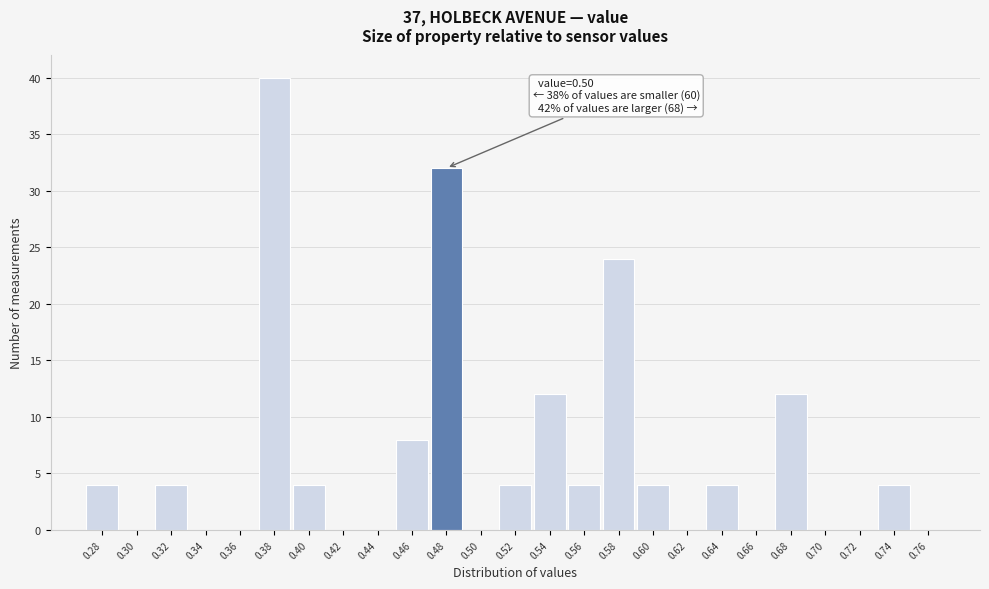

Reading right to left, list all the values displayed in this chart.

0.76=0	0.74=4	0.72=0	0.70=0	0.68=12	0.66=0	0.64=4	0.62=0	0.60=4	0.58=24	0.56=4	0.54=12	0.52=4	0.50=0	0.48=32	0.46=8	0.44=0	0.42=0	0.40=4	0.38=40	0.36=0	0.34=0	0.32=4	0.30=0	0.28=4